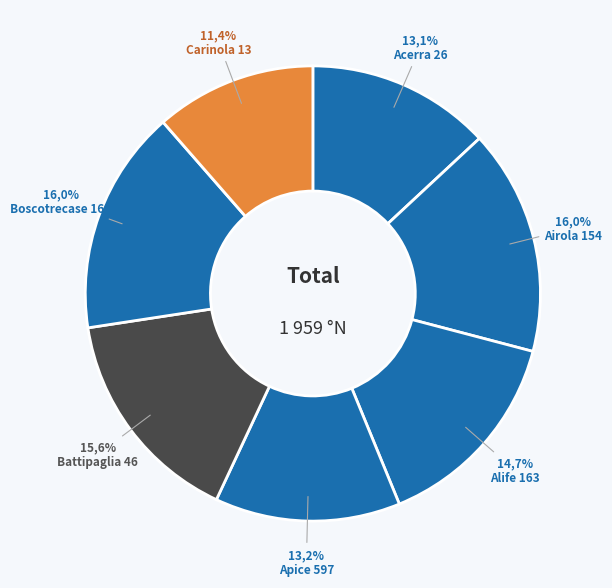

Which slice is the largest?

Airola 154